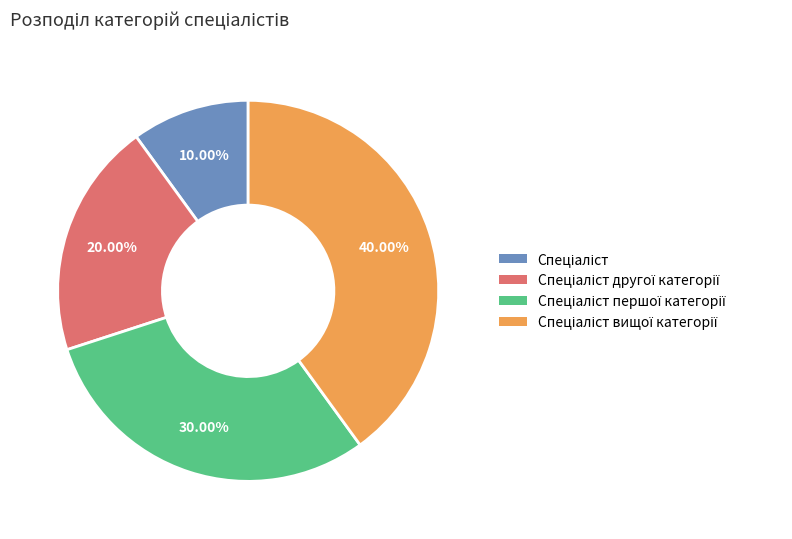

Is there a majority slice in this chart?

No